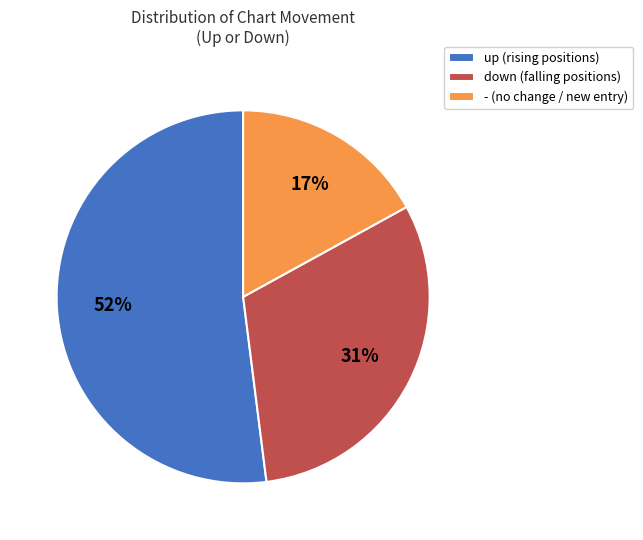

What percentage is the - slice, to the nearest percent?

17%